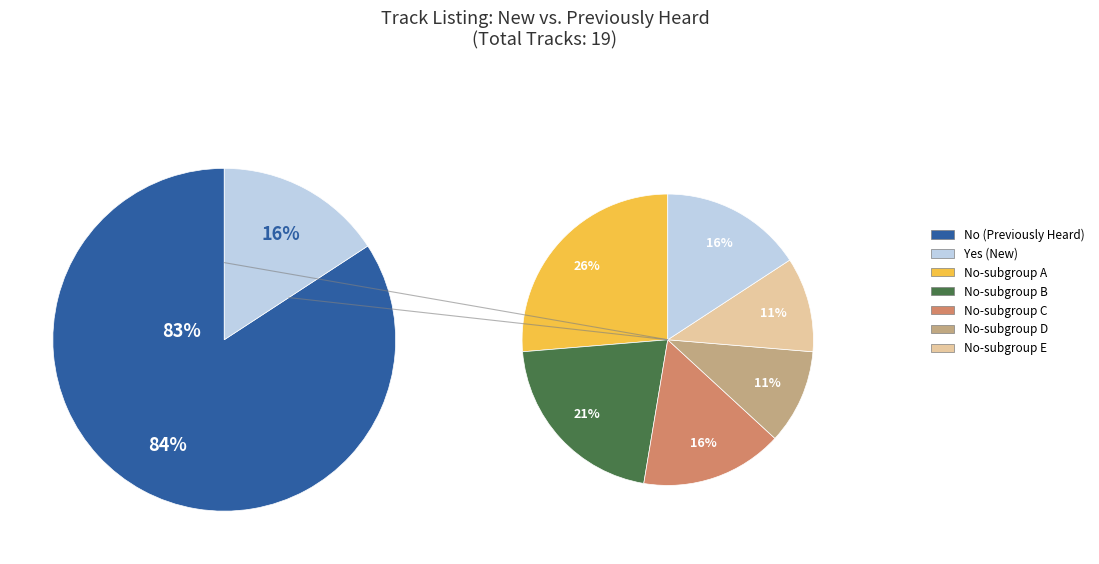

What is the change in value from No to Yes?

-13